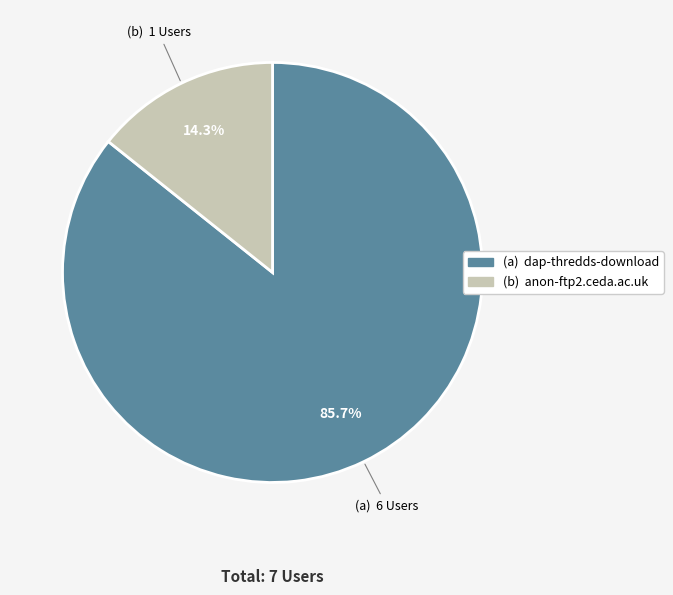

Does any single category account for the majority?

Yes